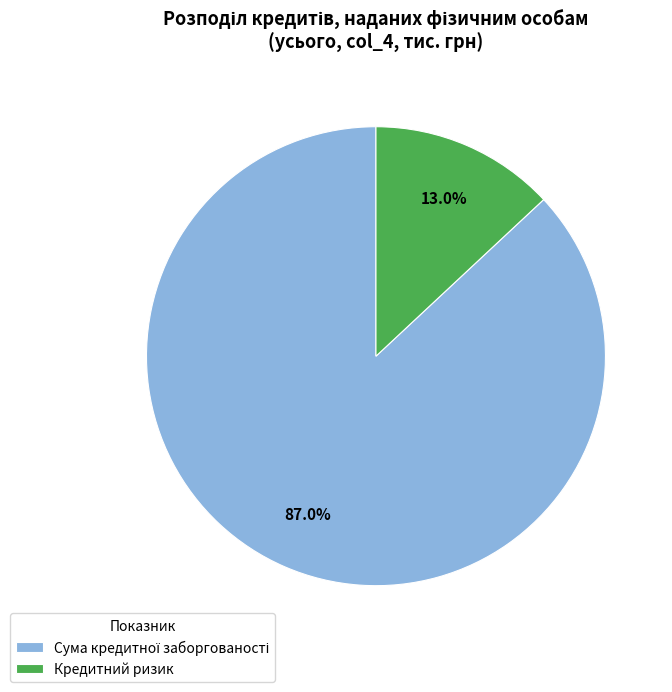

What is the smallest slice in the pie chart?

Кредитний ризик